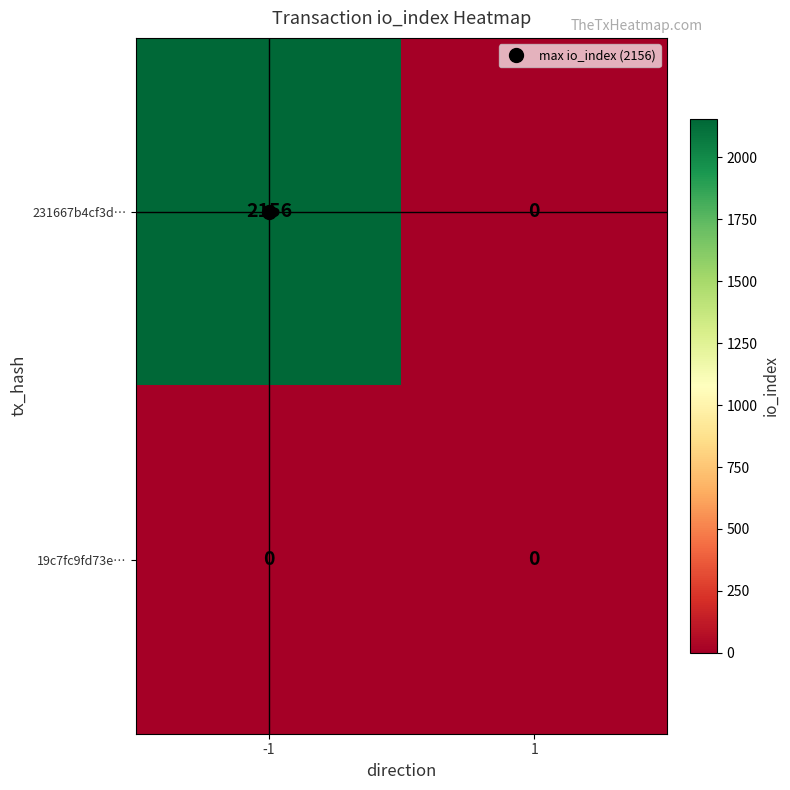

List the series in order of their peak value, lowest first.

19c7fc9fd73e…, 231667b4cf3d…